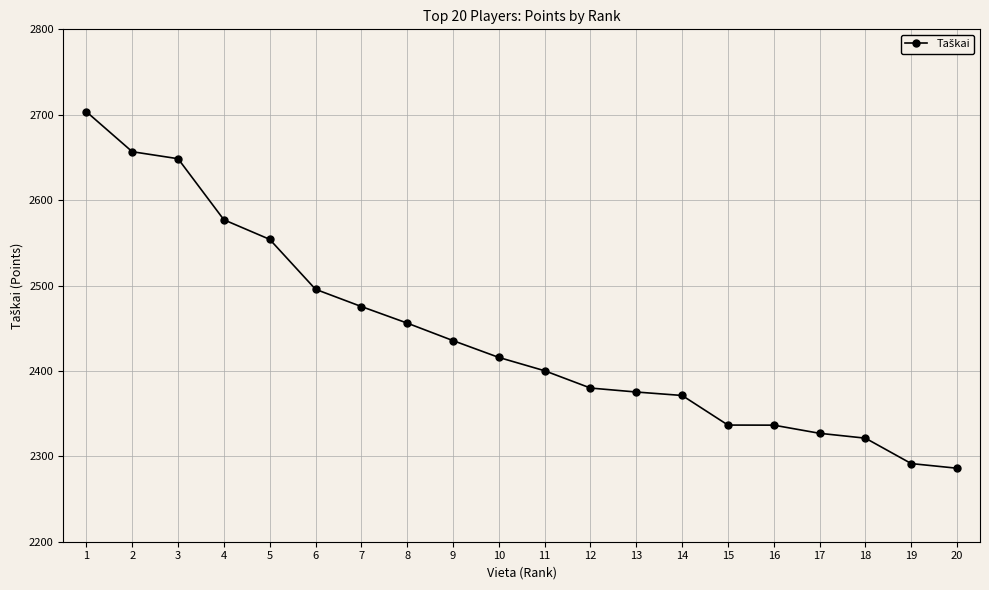

At which label is the value closest to 2494?

6